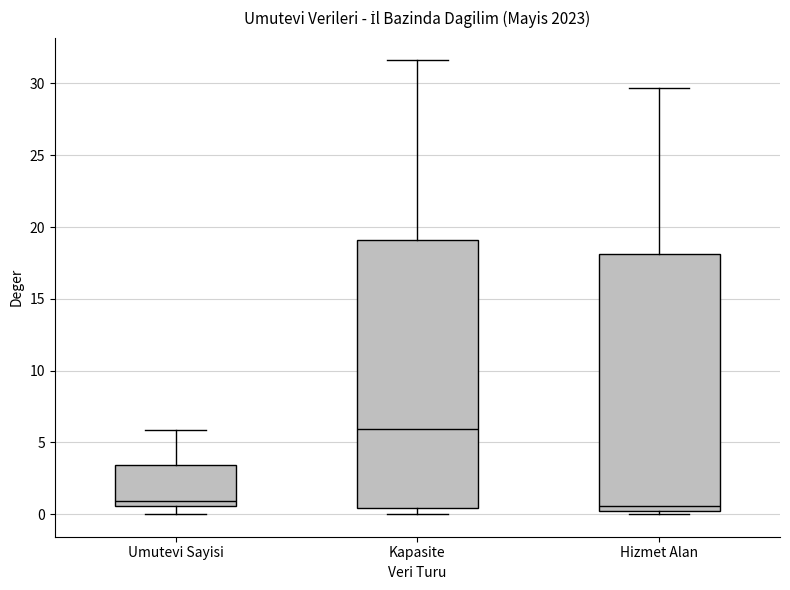

Reading left to right, transcribe this box plot: for each box, give where its median line is, the range the box spans, and where its two whiskers end, as read against the y-axis. The values are not printed on the chart, so give them approximately, as read against the axis.

Umutevi Sayisi: median 1.0, box 0.5 to 3.5, whiskers 0.0 to 6.0
Kapasite: median 6.0, box 0.5 to 19.0, whiskers 0.0 to 31.5
Hizmet Alan: median 0.5, box 0.0 to 18.0, whiskers 0.0 (just below the box's lower edge) to 29.5